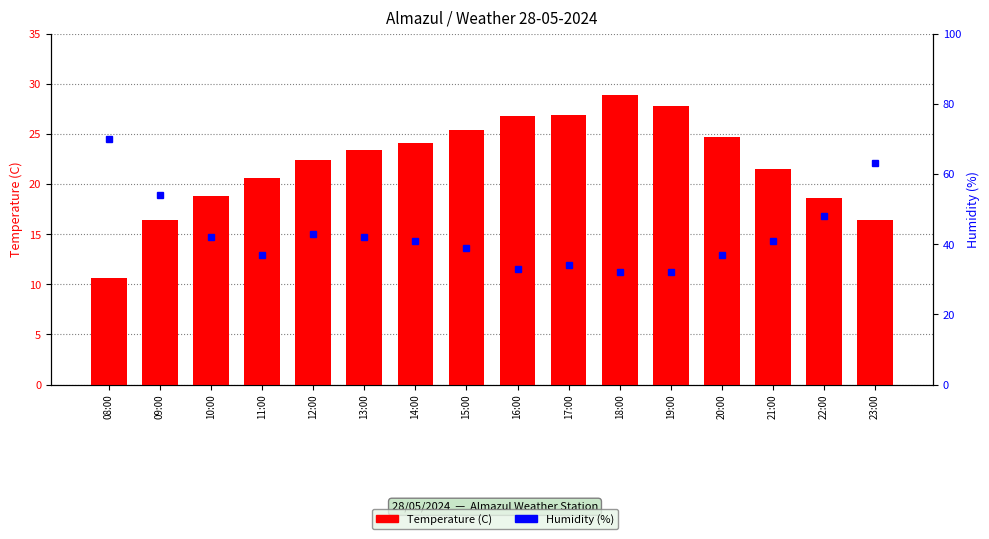

What is the difference between the Humidity (%) values at 09:00 and 18:00?

22.0